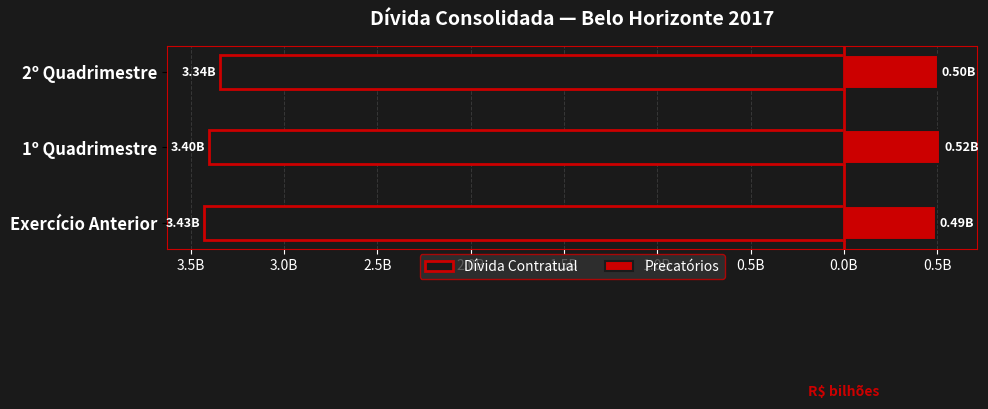

Is it true that Dívida Contratual equals -3.3 at 2º Quadrimestre?

True